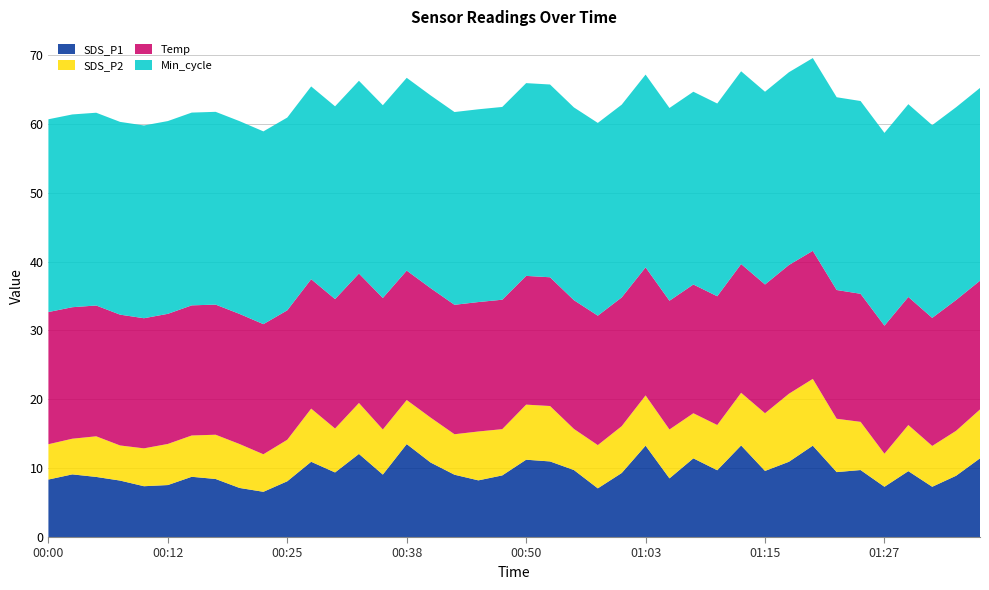

What is the maximum value for SDS_P1?

13.5